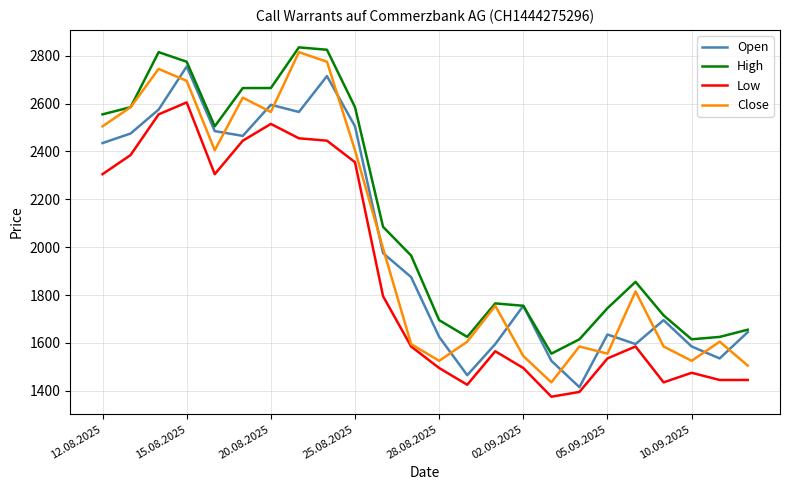

True or false: Low and High cross at least once.

False